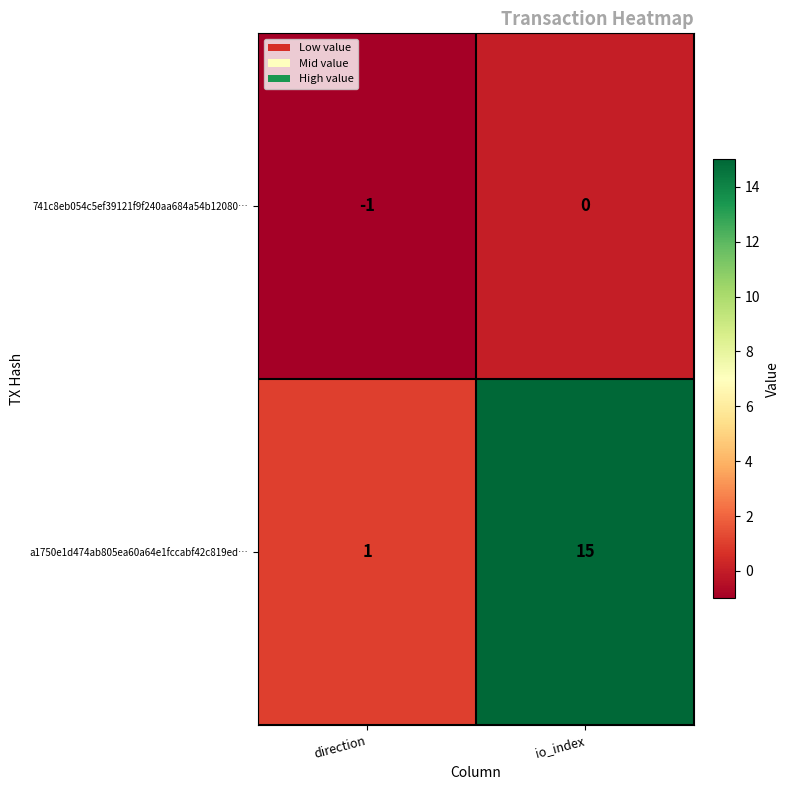

Rank the series by their average value, from lowest to highest.

741c8eb054c5ef39121f9f240aa684a54b12080…, a1750e1d474ab805ea60a64e1fccabf42c819ed…